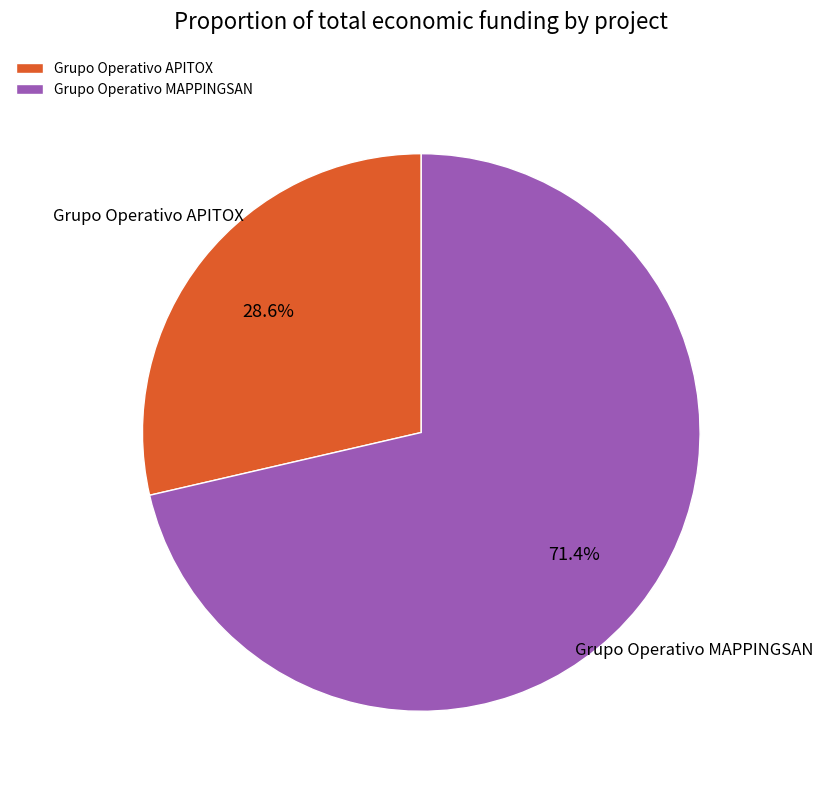

Count the number of slices in the pie.

2